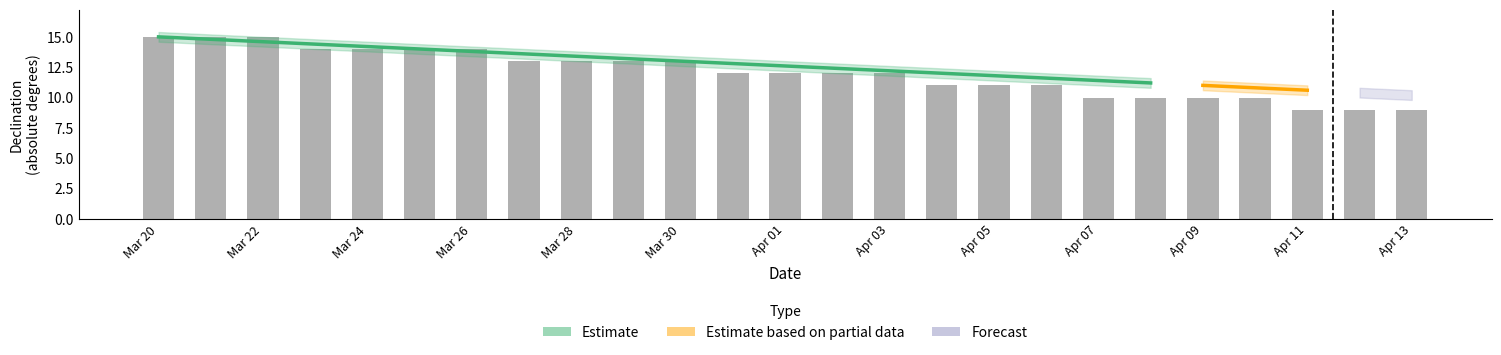

The chart shows a value of 2 at Apr 12. True or false?

False